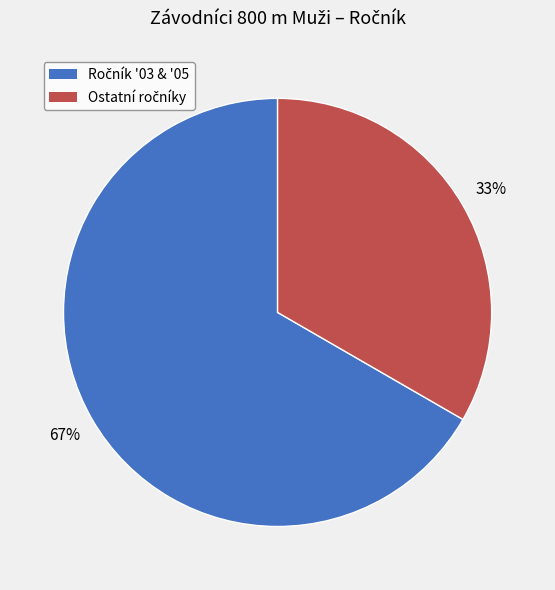

Is there a majority slice in this chart?

Yes